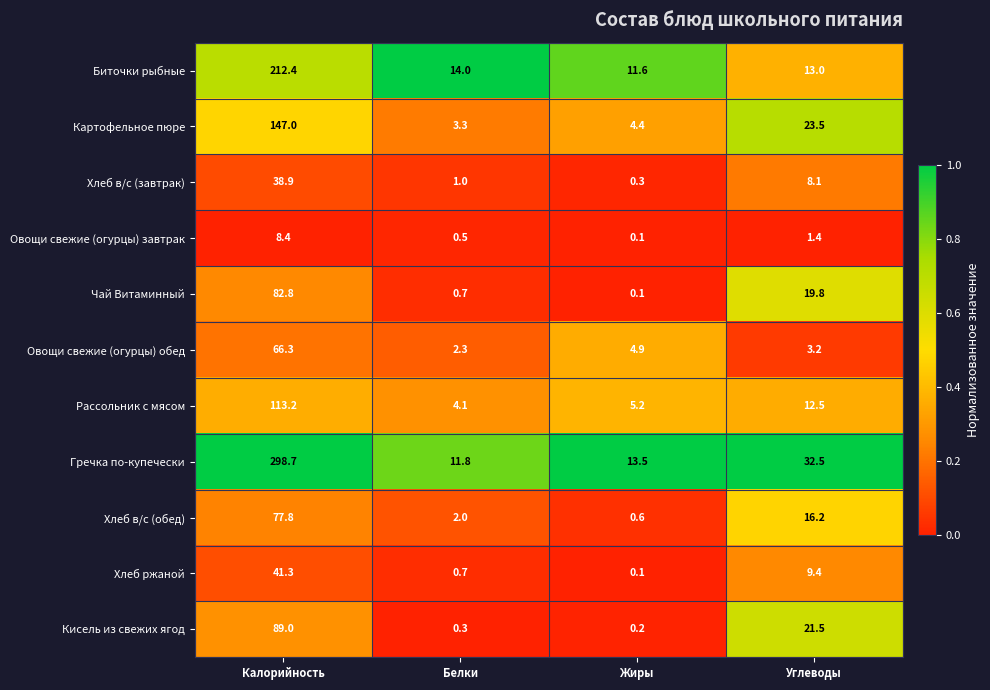

What is the difference between the highest and lowest values at Белки?

13.7